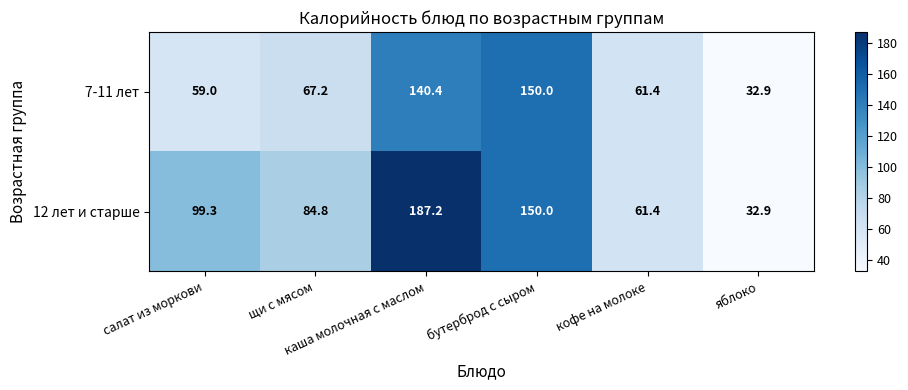

At which category is the sum across all series the highest?

каша молочная с маслом